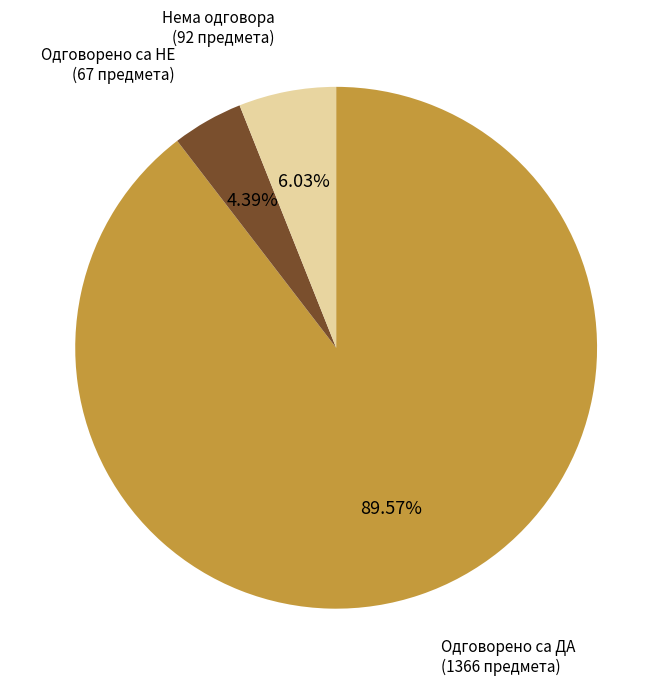

To the nearest percent, what is the average slice percentage?

33%